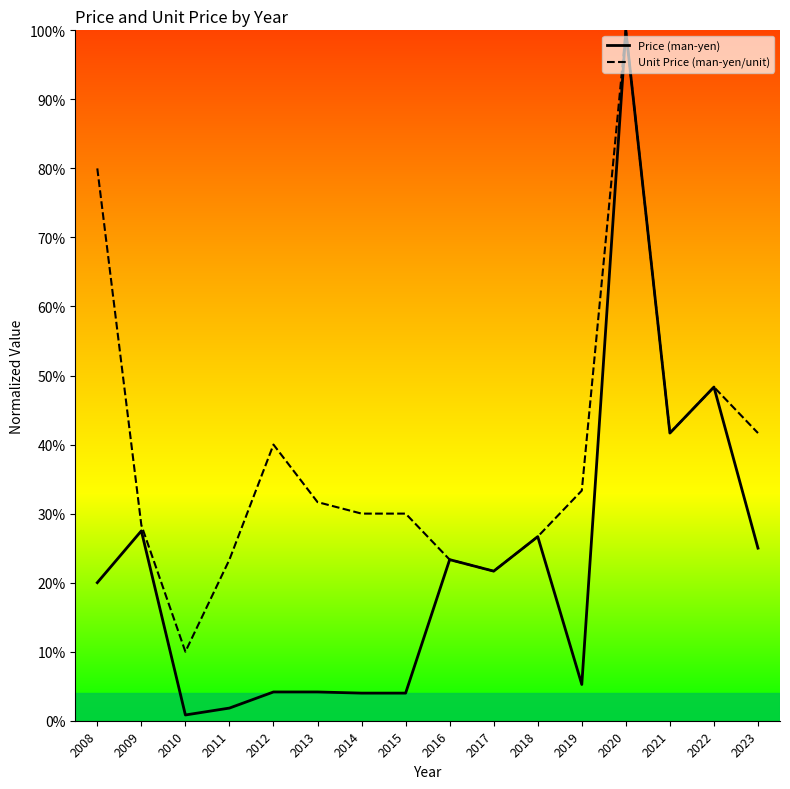

True or false: Price (man-yen) and Unit Price (man-yen/unit) intersect in this chart.

False